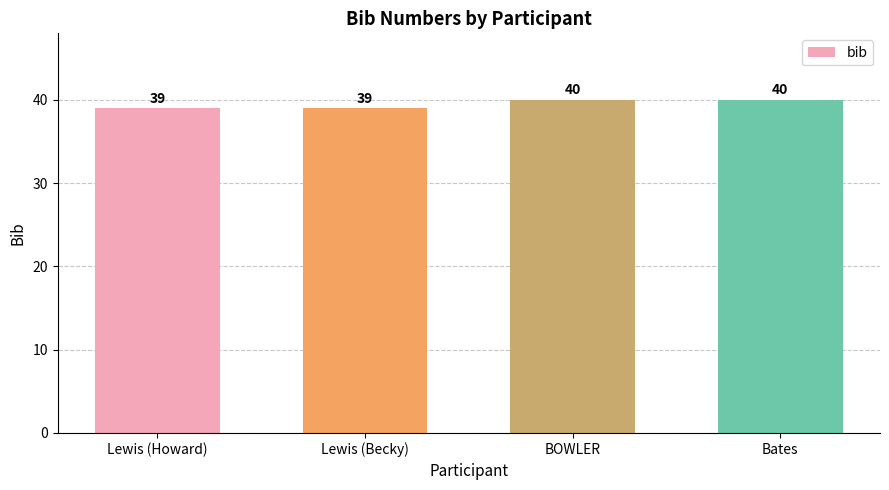

What is the approximate value at BOWLER?

40